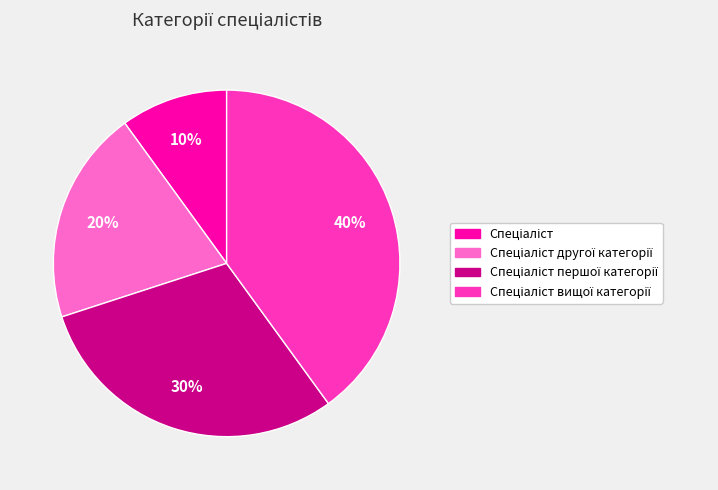

Is there any slice that represents more than half of the pie?

No